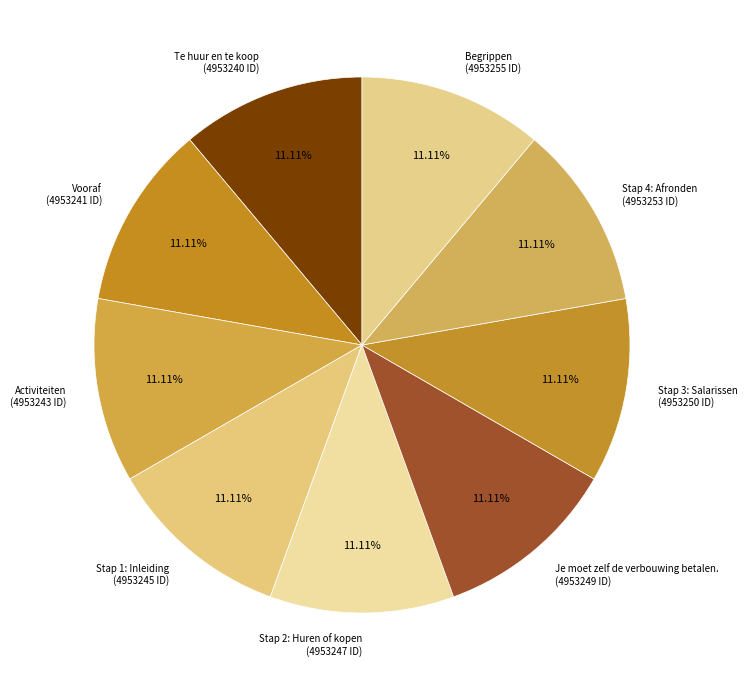

The Te huur en te koop slice represents 18% of the pie. True or false?

False